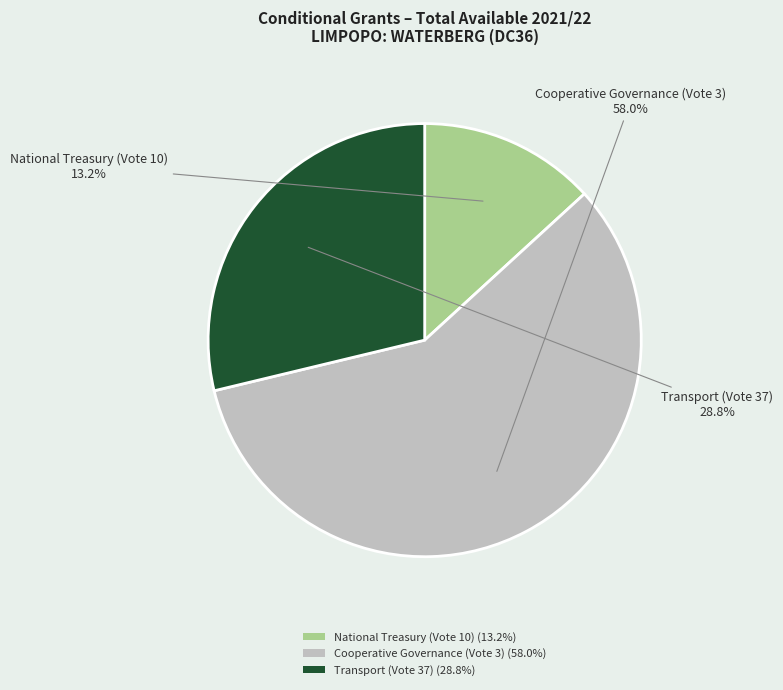

To the nearest percent, what portion does Cooperative Governance (Vote 3) represent?

58%